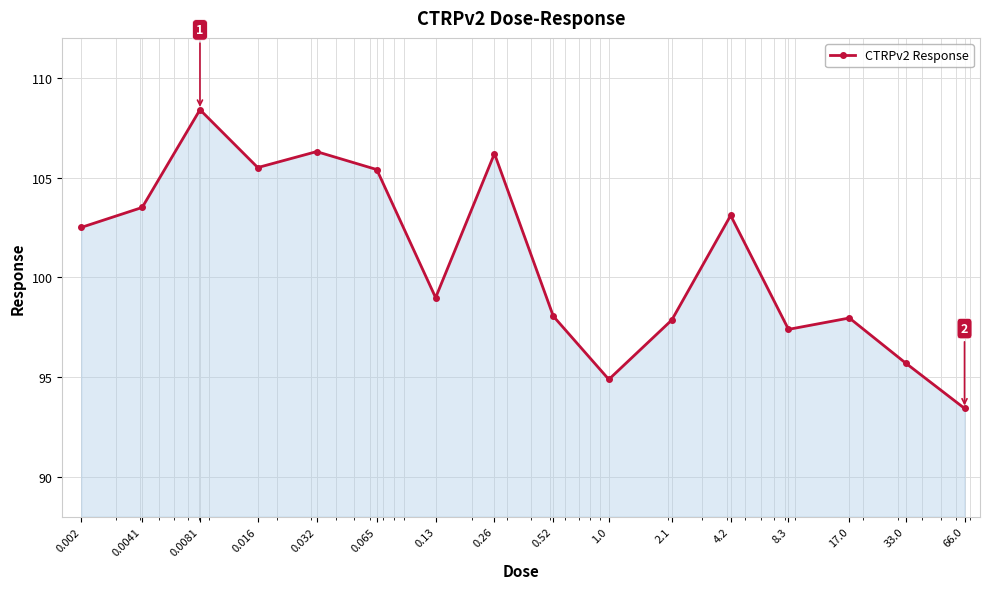

What is the average value?

100.9